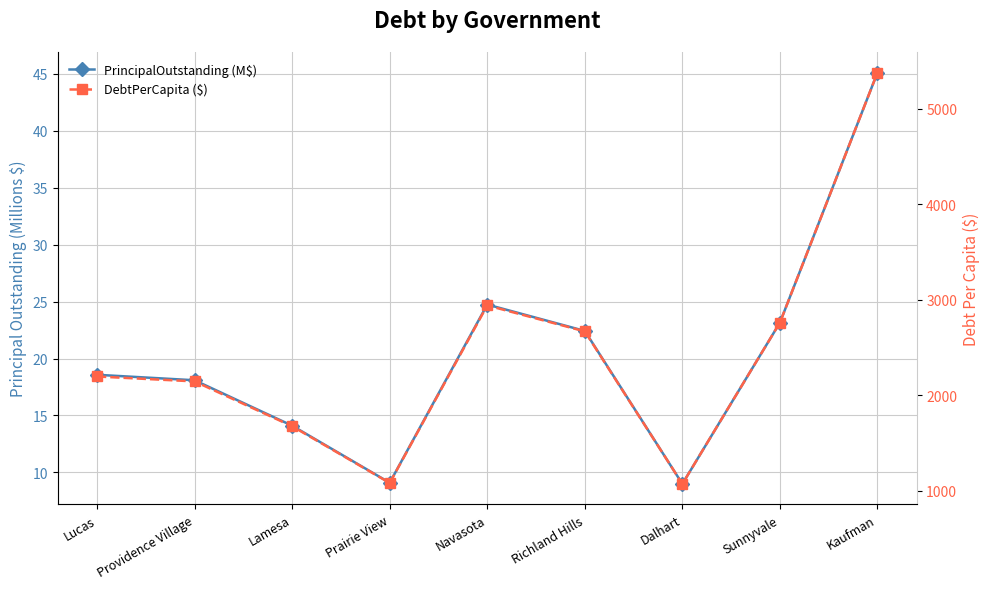

True or false: DebtPerCapita ($) and PrincipalOutstanding (M$) cross at least once.

False